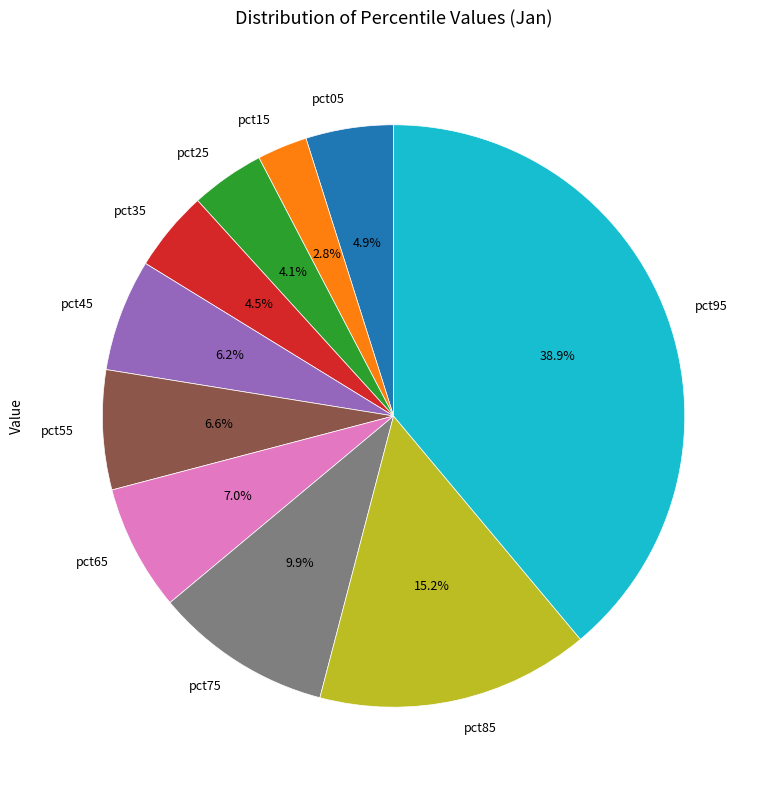

To the nearest percent, what is the difference between the pct75 and pct45 slice percentages?

4%